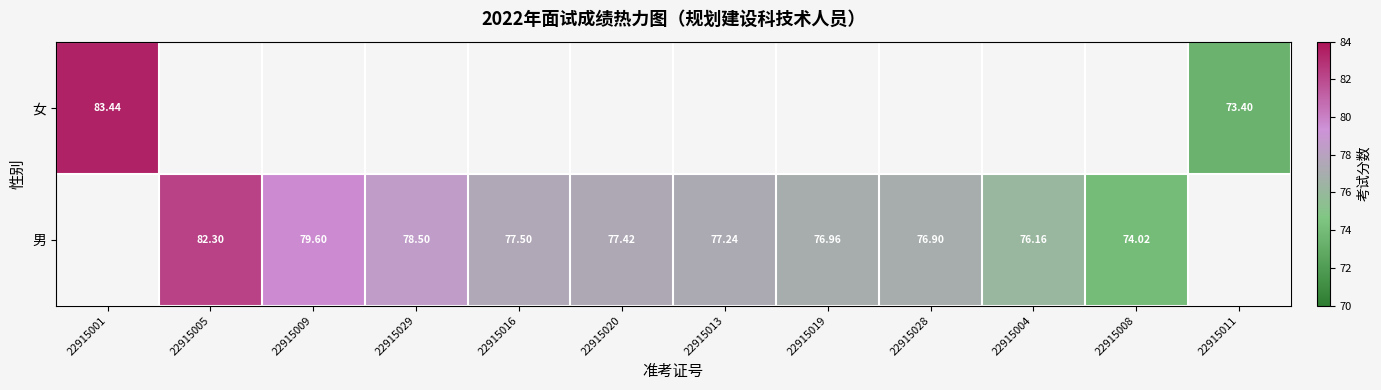

Is the value of 男 at 22915019 greater than the value of 女 at 22915001?

No